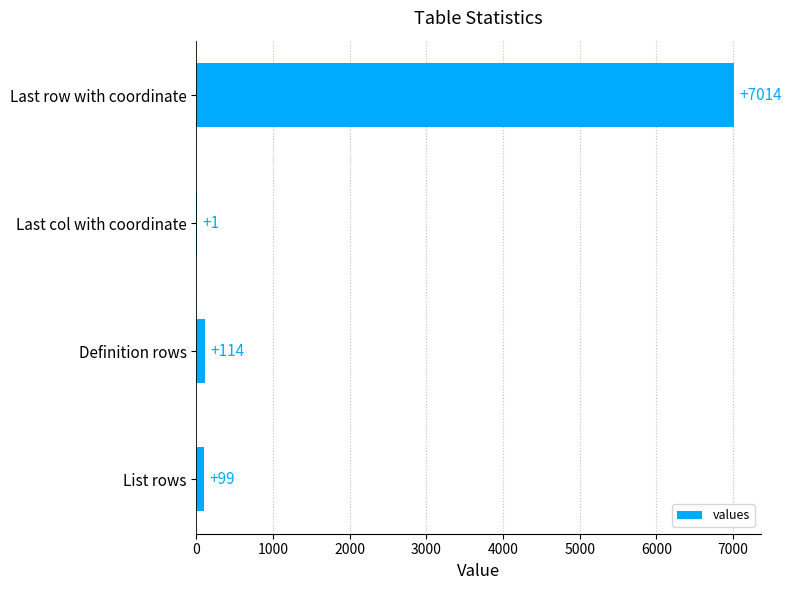

Between Definition rows and Last col with coordinate, which is larger?

Definition rows